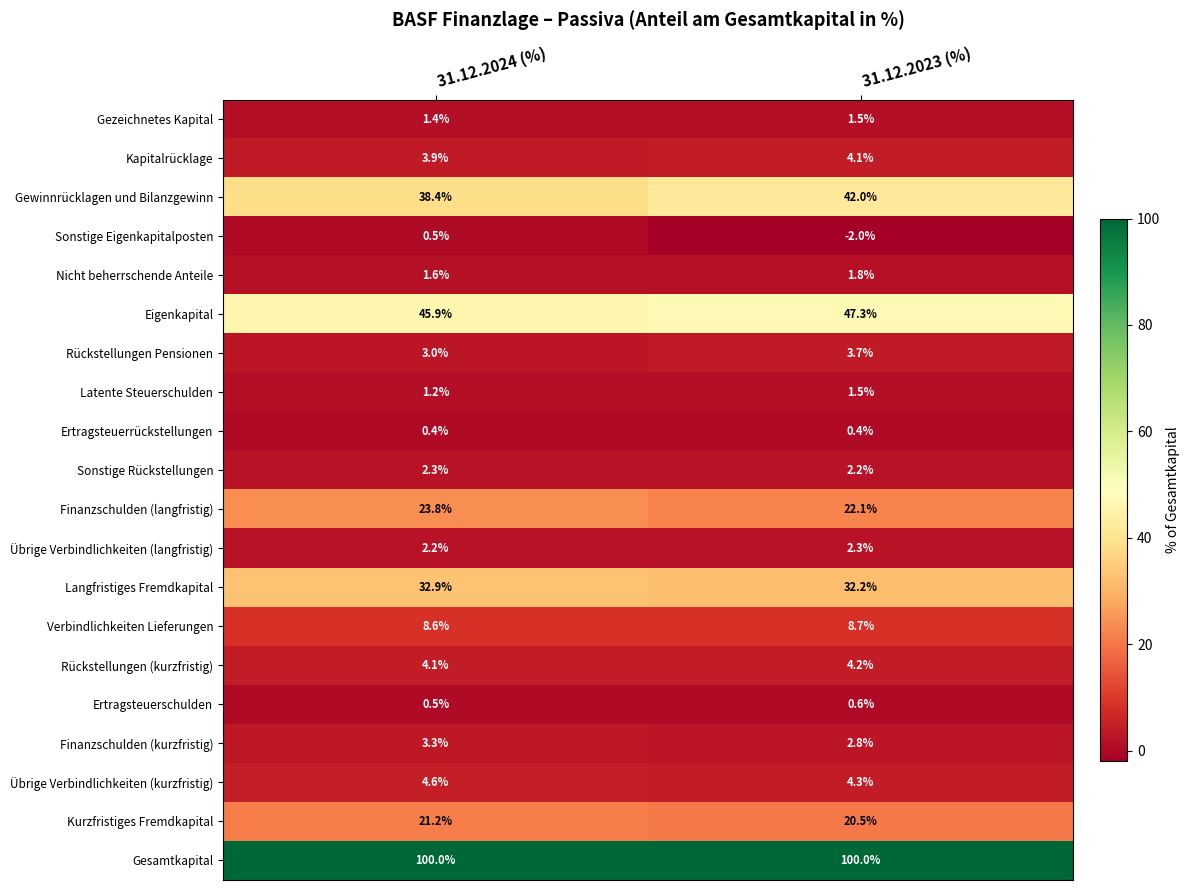

At which label is Sonstige Rückstellungen closest to 2?

31.12.2023 (%)